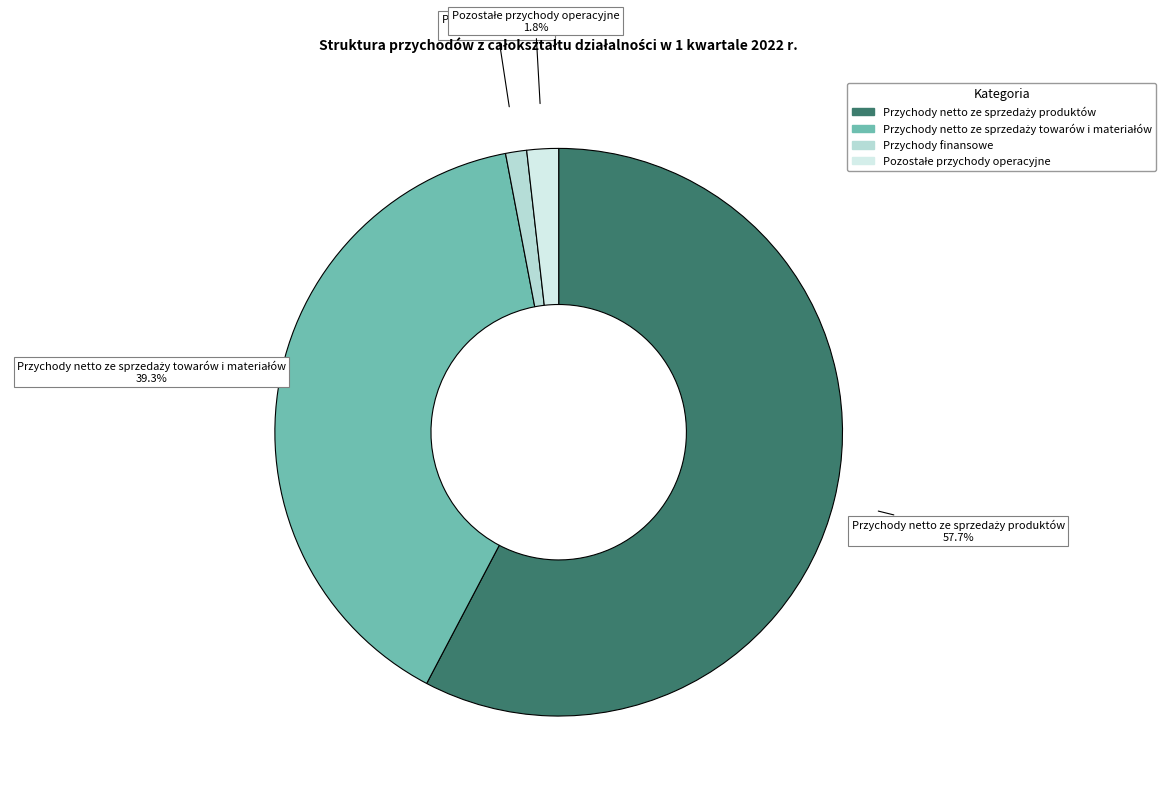

Does any single category account for the majority?

Yes